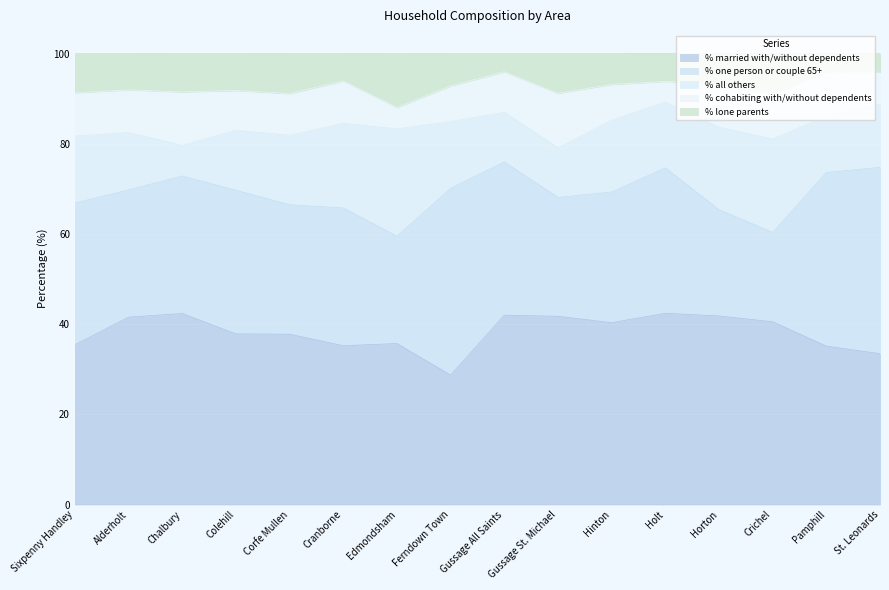

Reading left to right, extract all data points from this chart.

% married with/without dependents: Sixpenny Handley=35.5	Alderholt=41.6	Chalbury=42.4	Colehill=37.9	Corfe Mullen=37.8	Cranborne=35.2	Edmondsham=35.7	Ferndown Town=28.7	Gussage All Saints=42.0	Gussage St. Michael=41.8	Hinton=40.3	Holt=42.4	Horton=41.8	Crichel=40.5	Pamphill=35.1	St. Leonards=33.5
% one person or couple 65+: Sixpenny Handley=31.4	Alderholt=28.2	Chalbury=30.5	Colehill=31.9	Corfe Mullen=28.7	Cranborne=30.5	Edmondsham=23.8	Ferndown Town=41.4	Gussage All Saints=34.0	Gussage St. Michael=26.4	Hinton=29.0	Holt=32.2	Horton=23.6	Crichel=19.8	Pamphill=38.5	St. Leonards=41.3
% all others: Sixpenny Handley=14.9	Alderholt=12.7	Chalbury=6.8	Colehill=13.3	Corfe Mullen=15.4	Cranborne=18.8	Edmondsham=23.8	Ferndown Town=14.8	Gussage All Saints=11.0	Gussage St. Michael=11.0	Hinton=15.9	Holt=14.6	Horton=18.3	Crichel=20.7	Pamphill=12.5	St. Leonards=13.9
% cohabiting with/without dependents: Sixpenny Handley=9.6	Alderholt=9.5	Chalbury=11.9	Colehill=8.8	Corfe Mullen=9.2	Cranborne=9.4	Edmondsham=4.8	Ferndown Town=7.9	Gussage All Saints=9.0	Gussage St. Michael=12.1	Hinton=8.0	Holt=4.6	Horton=9.6	Crichel=9.9	Pamphill=9.8	St. Leonards=7.2
% lone parents: Sixpenny Handley=8.7	Alderholt=8.0	Chalbury=8.5	Colehill=8.2	Corfe Mullen=8.8	Cranborne=6.0	Edmondsham=11.9	Ferndown Town=7.1	Gussage All Saints=4.0	Gussage St. Michael=8.8	Hinton=6.8	Holt=6.1	Horton=6.7	Crichel=9.0	Pamphill=4.0	St. Leonards=4.1